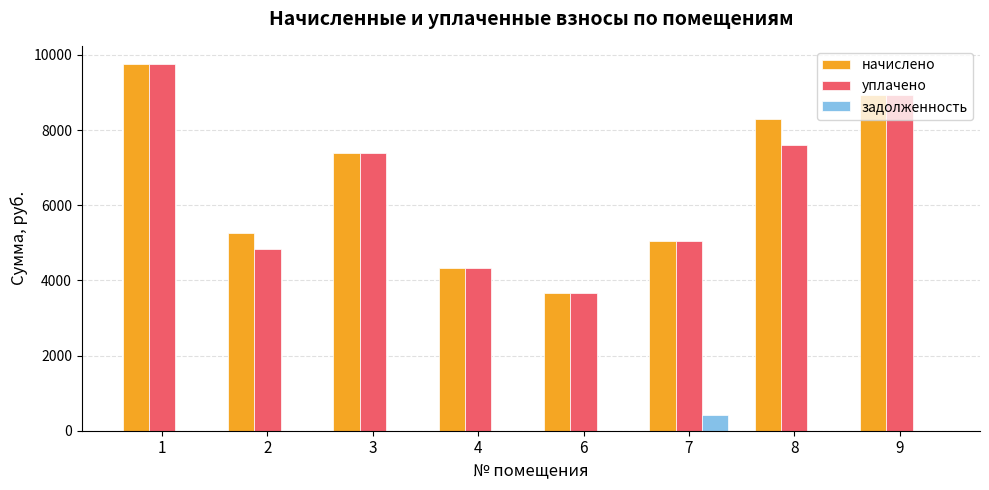

Reading left to right, what are all the values shown in this chart?

начислено: 9753.8	5266.1	7402.3	4322.2	3676.3	5050.8	8296.6	8942.4
уплачено: 9753.8	4827.2	7402.3	4322.2	3676.3	5050.8	7605.2	8942.4
задолженность: 0.0	0.0	0.0	0.0	0.0	420.9	0.0	0.0